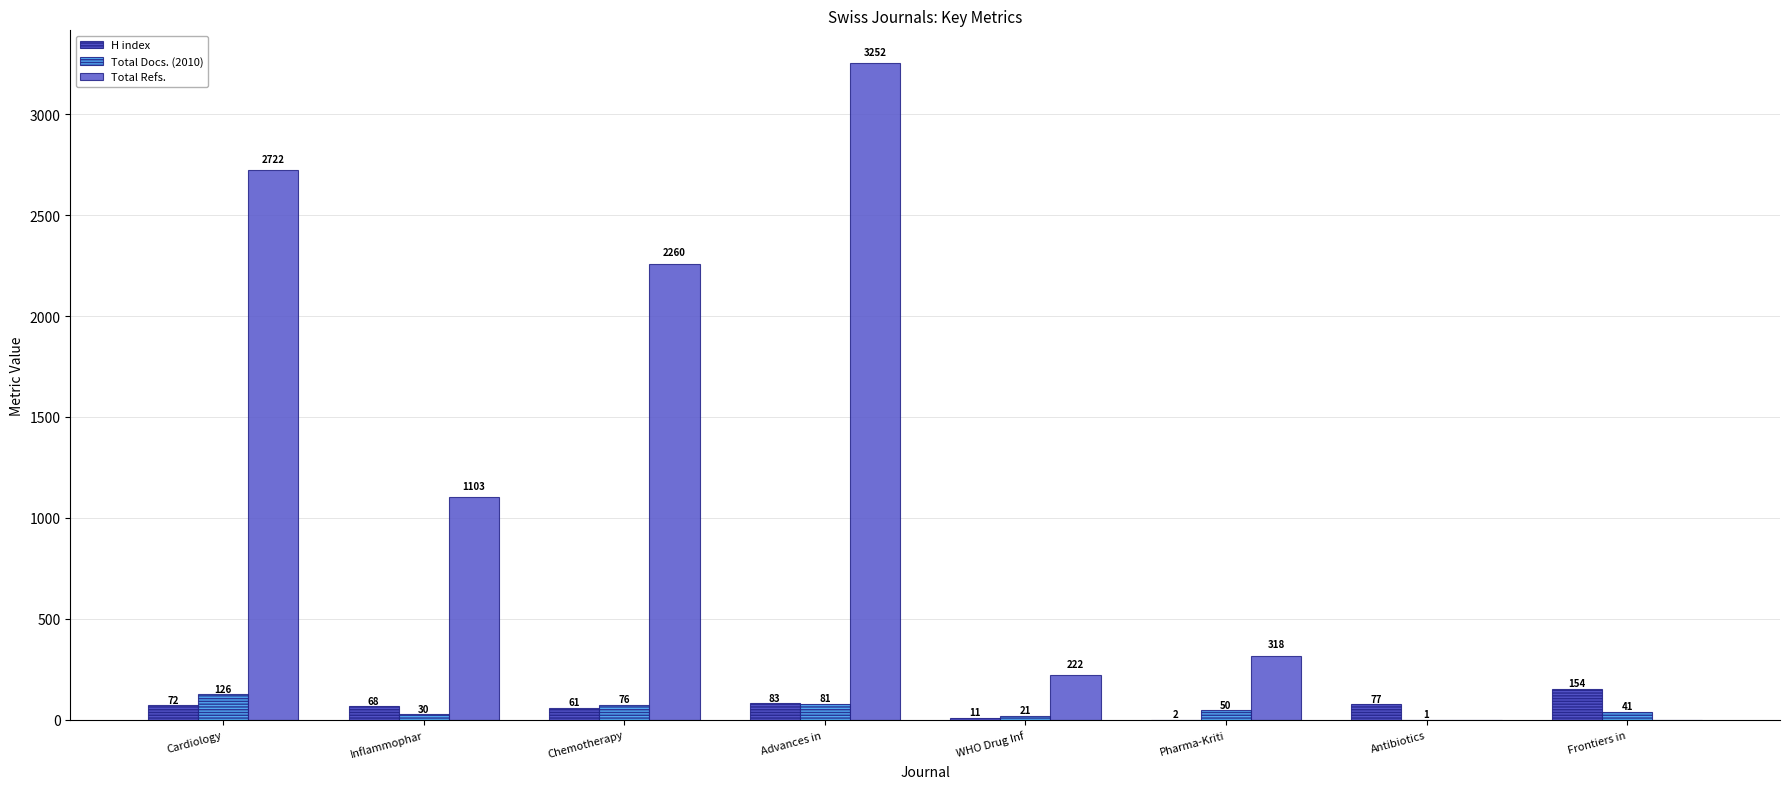

How many groups of bars are there?

8